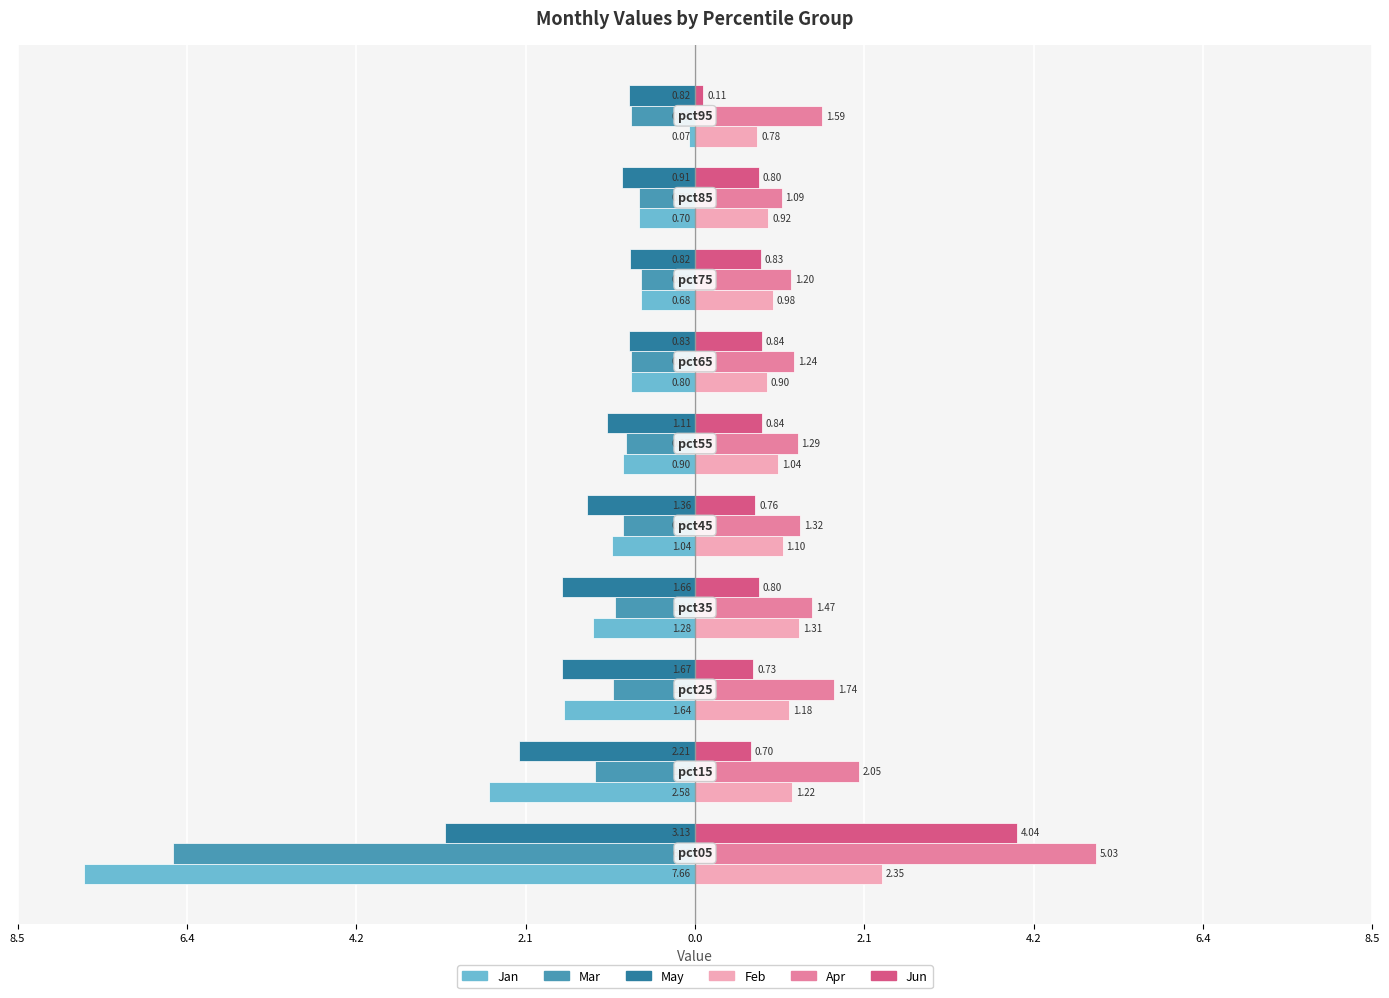

Which series has the largest range (max minus min)?

Jan